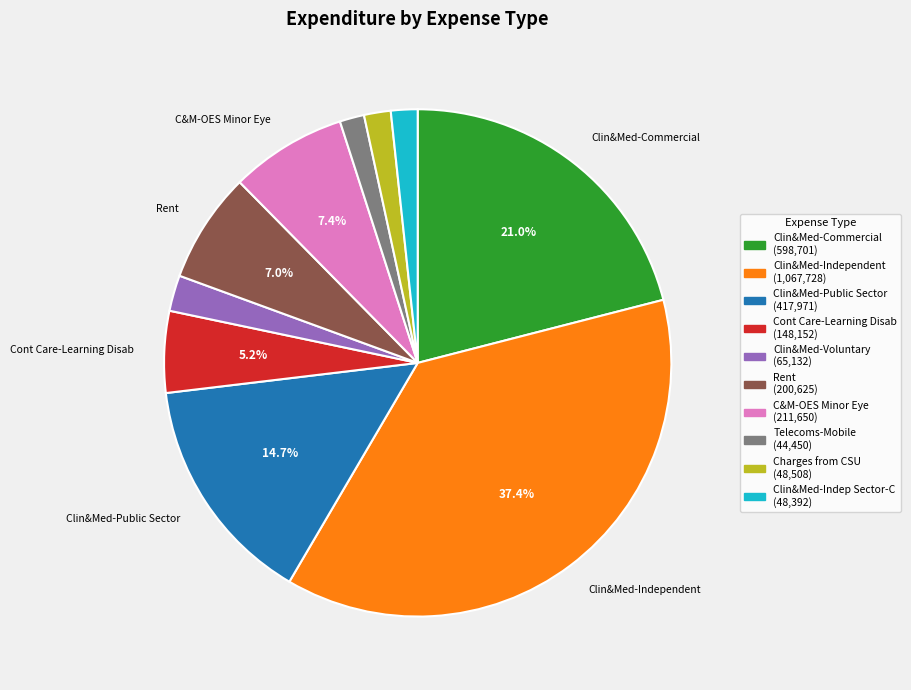

Is there any slice that represents more than half of the pie?

No